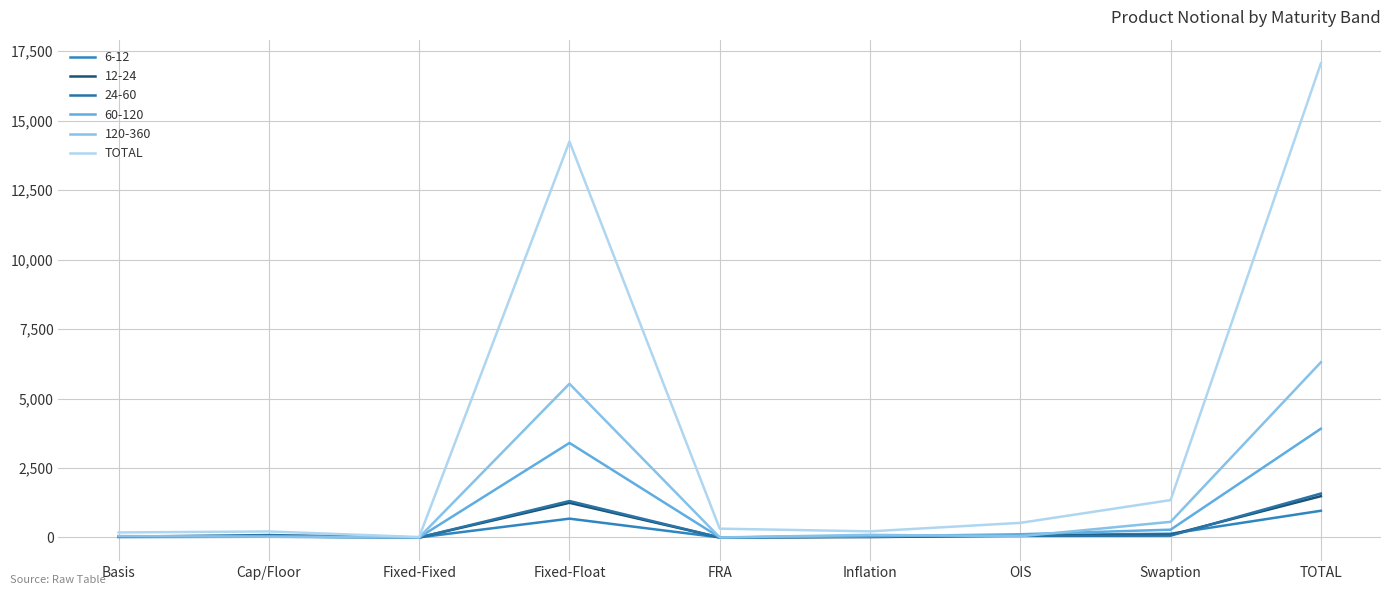

Does the chart display data point markers on the line(s)?

No